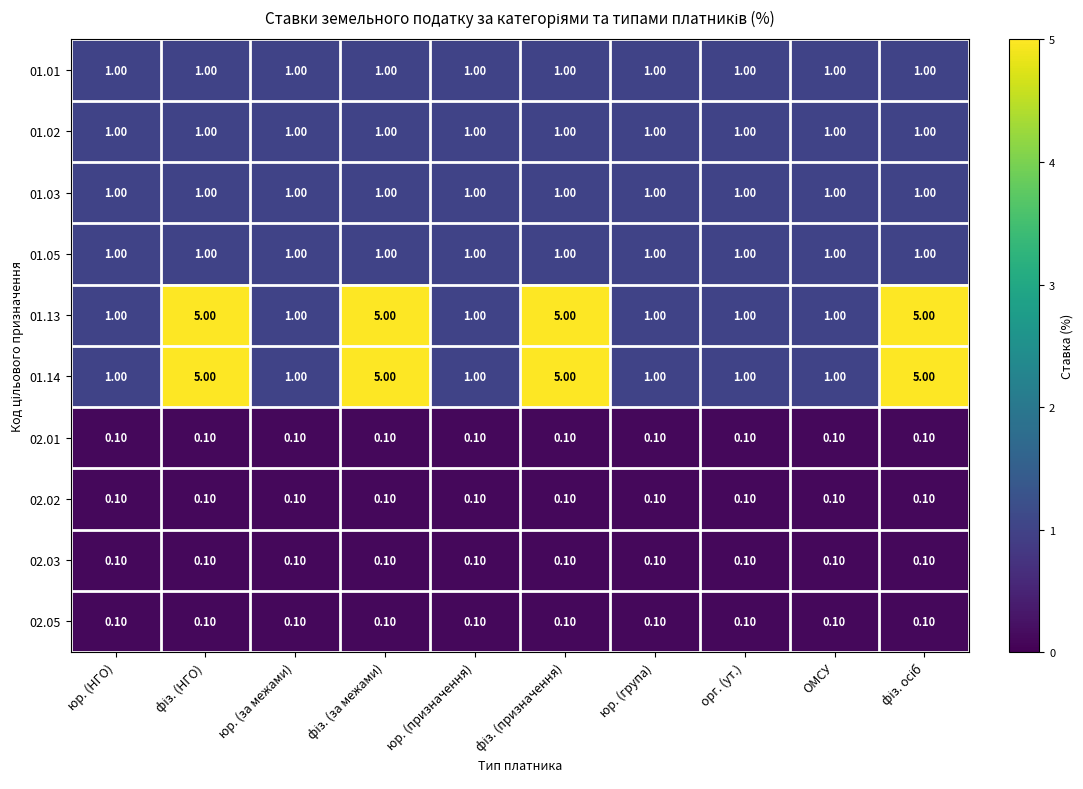

What is the difference between the highest and lowest values at юр. (за межами)?

0.9